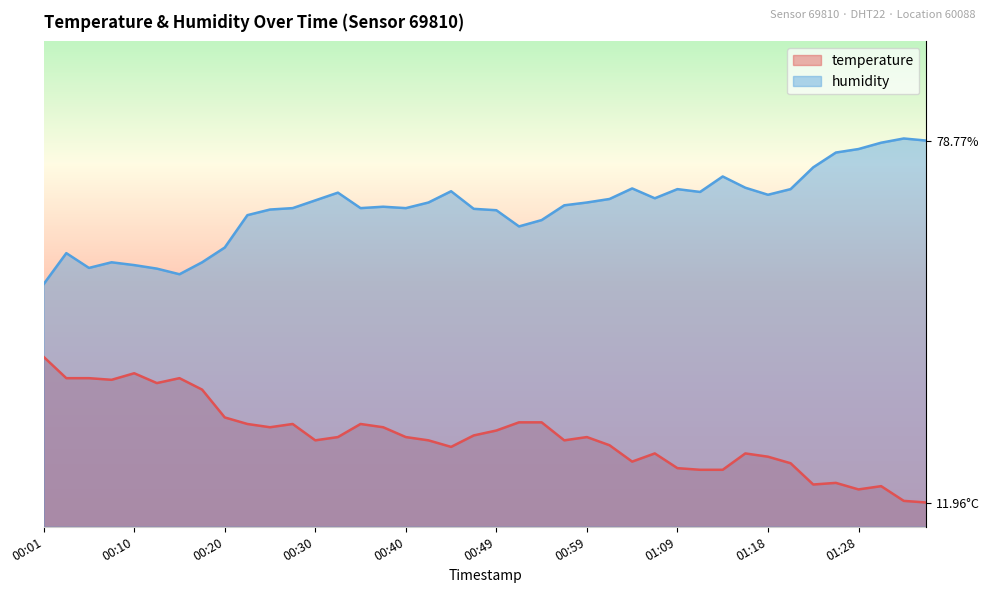

At 00:27, list the series in order from smallest to largest.

temperature, humidity